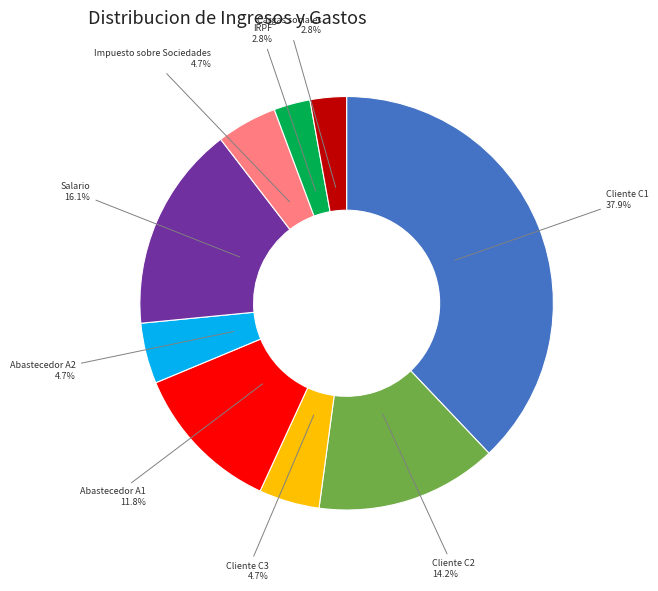

How many segments does this pie chart have?

9